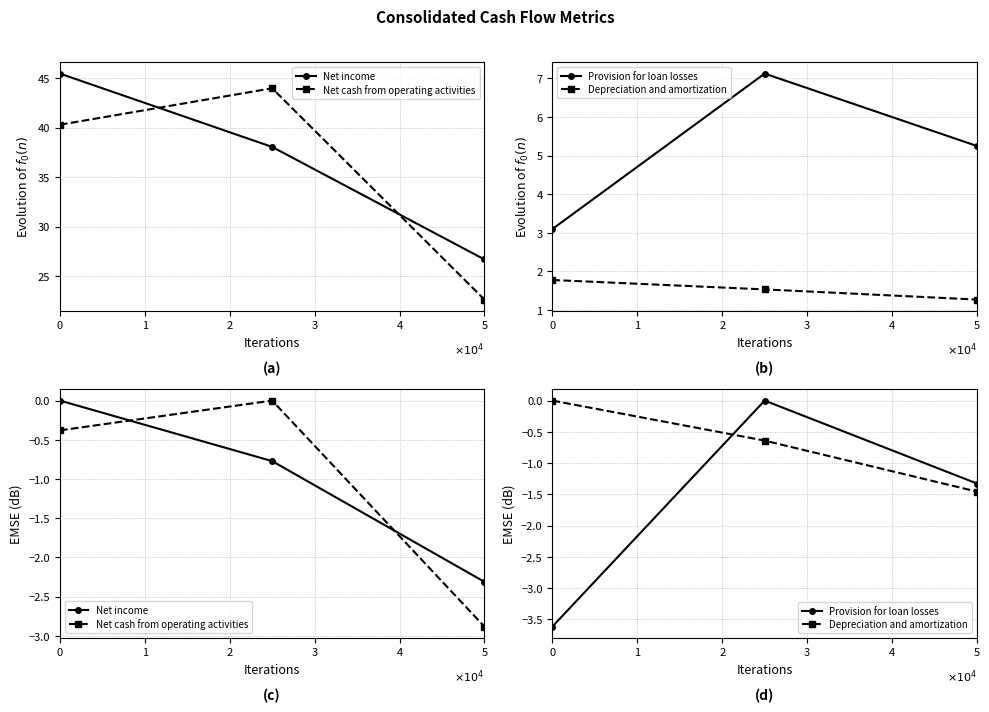

Is the value of Depreciation and amortization at 2 greater than the value of Net cash from operating activities at 1?

No